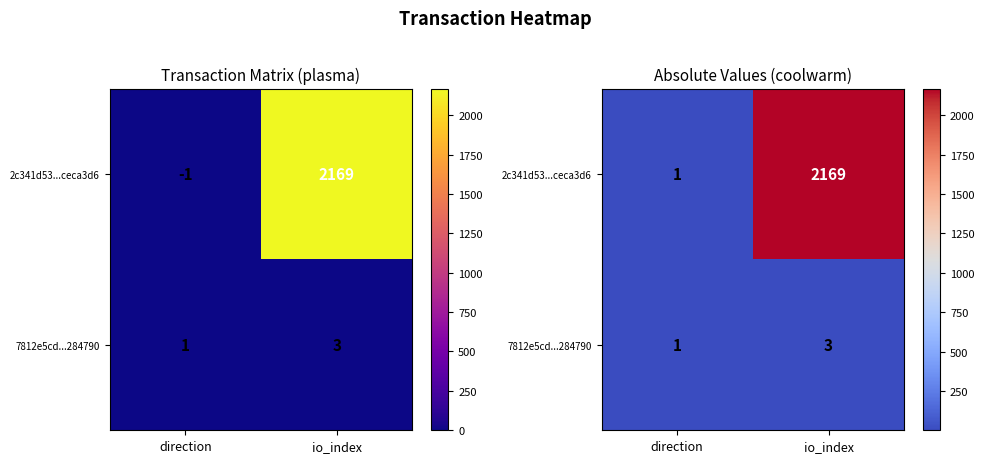

What is the smallest value displayed?

1